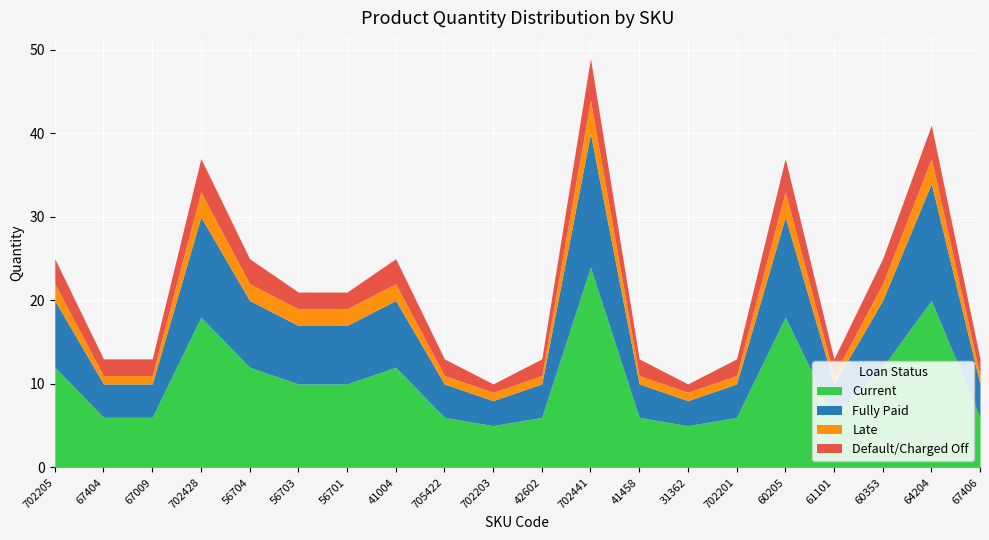

True or false: Late and Fully Paid intersect in this chart.

False